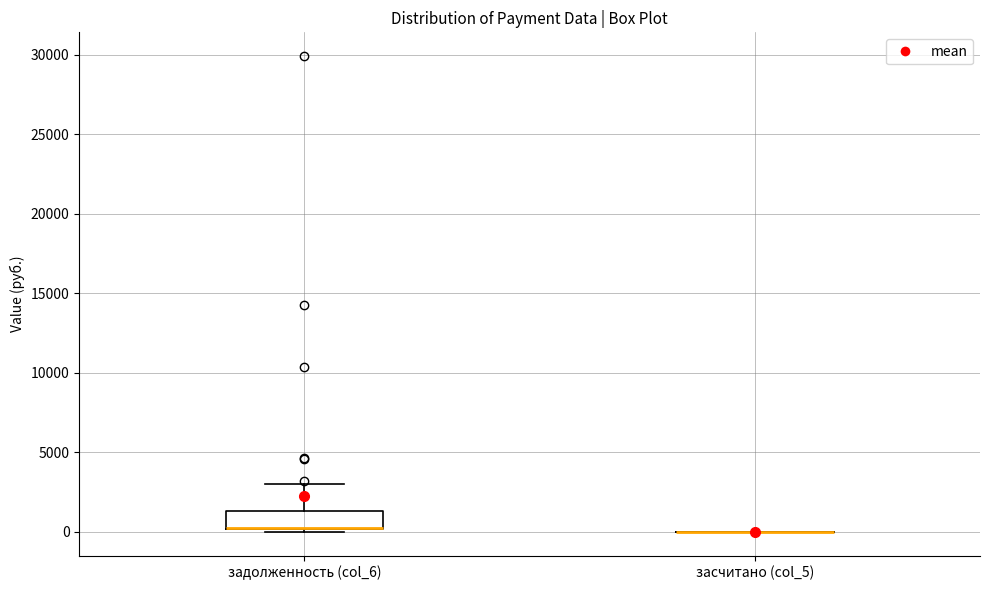

Reading left to right, transcribe this box plot: for each box, give where its median line is, the range the box spans, and where its two whiskers end, as read against the y-axis. The values are not printed on the chart, so give them approximately, as read against the axis.

задолженность (col_6): median 0 (drawn on the box's lower edge), box 0 to 1500, whiskers 0 (just below the box's lower edge) to 3000
засчитано (col_5): box collapsed to a line at 0, whiskers 0 to 0